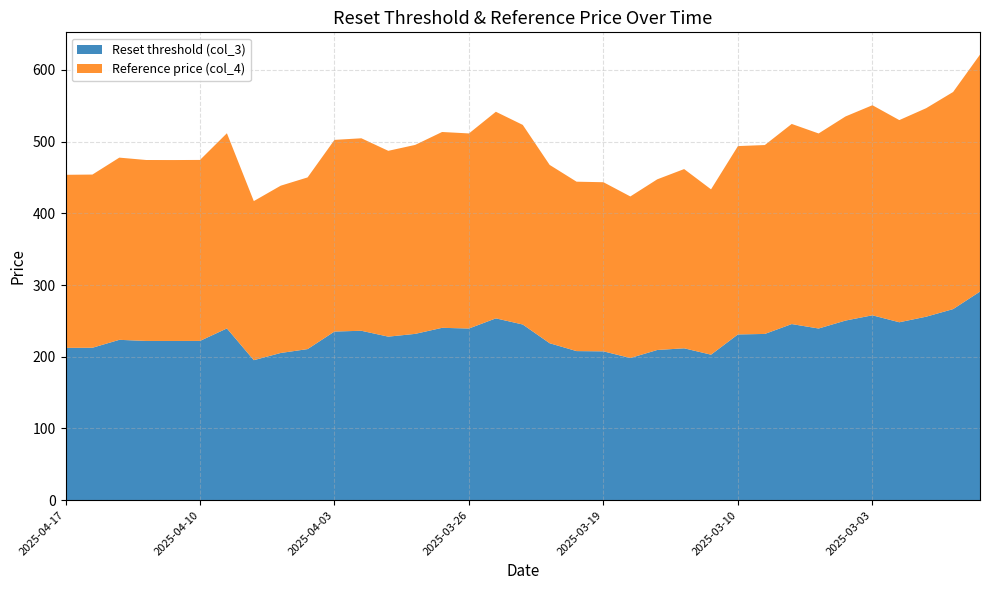

Reading right to left, what are all the values shown in this chart?

Reset threshold (col_3): 290.9	266.5	255.9	248.1	257.8	250.5	239.4	245.6	231.8	231.2	202.9	211.8	209.4	198.3	207.6	207.9	218.9	245.0	253.6	239.4	240.4	231.9	228.1	236.2	235.2	210.7	205.3	195.2	239.5	222.1	222.0	222.1	223.6	212.6	212.4
Reference price (col_4): 330.5	302.8	290.8	281.9	293.0	284.6	272.0	279.1	263.4	262.7	230.6	250.0	238.0	225.3	235.9	236.3	248.7	278.4	288.1	272.1	273.1	263.6	259.2	268.5	267.3	239.4	233.3	221.9	272.2	252.4	252.3	252.3	254.1	241.6	241.4